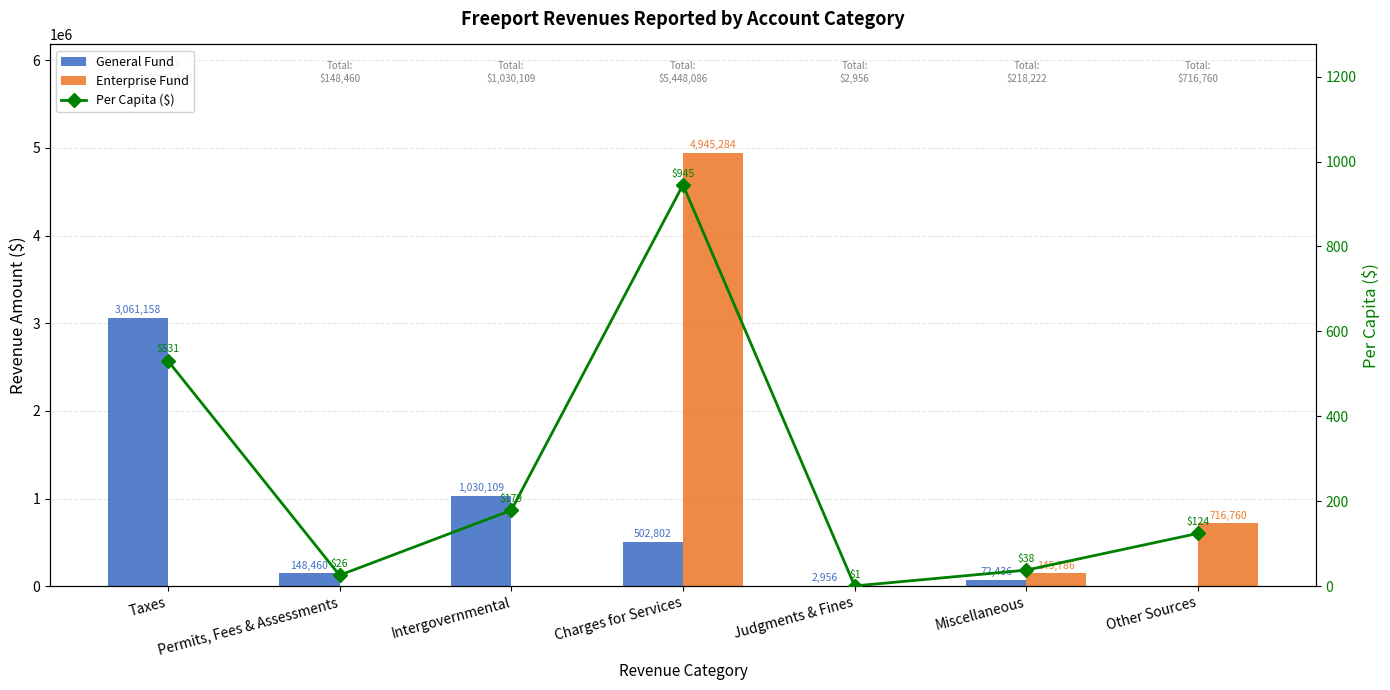

What is the lowest value of the Per Capita ($) series?

0.5